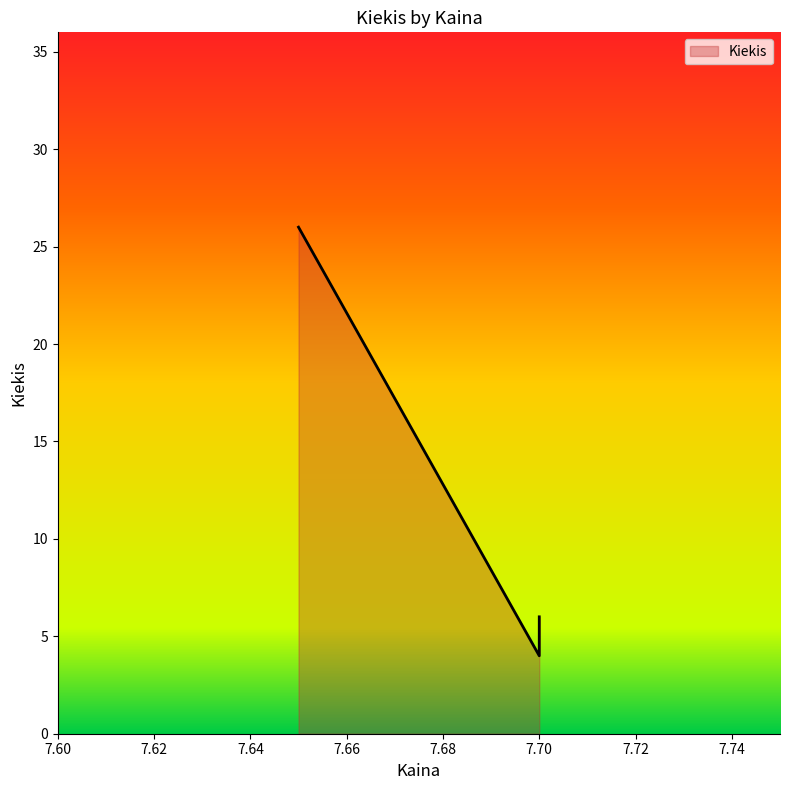

True or false: the data shows 10 at 7.7.

False